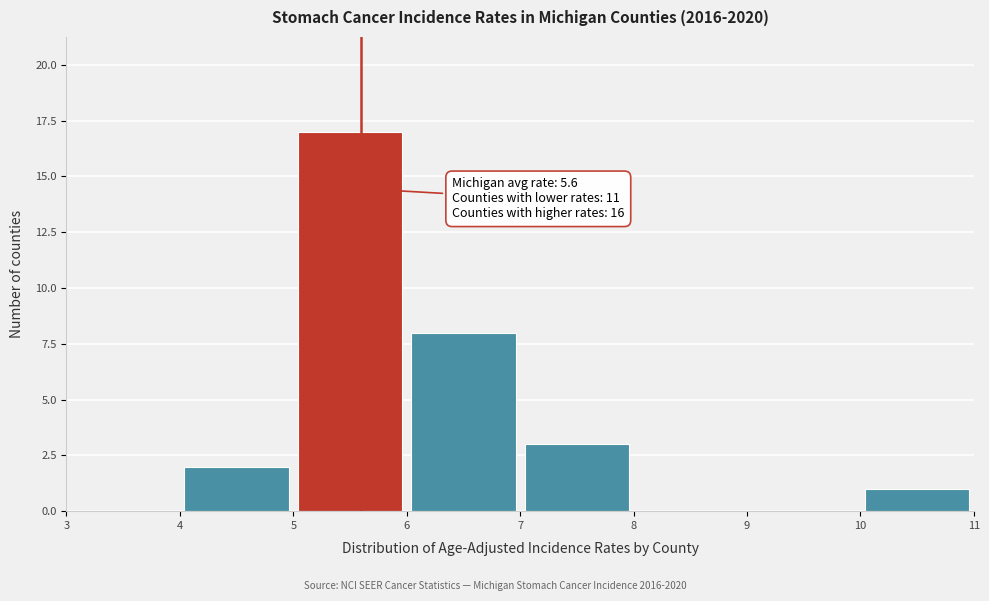

Over which range of the x-axis is the bar tallest?

5 to 6